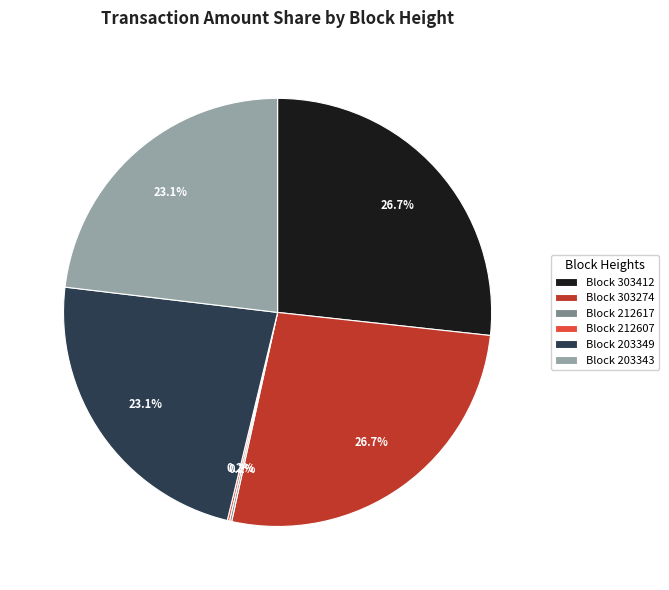

To the nearest percent, what is the average slice percentage?

17%